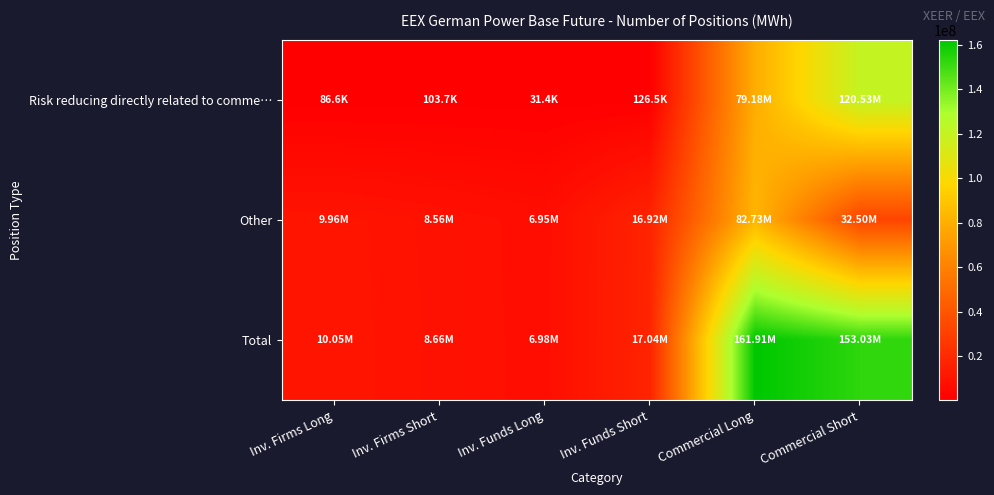

Between Inv. Firms Short and Inv. Funds Long, which series saw the biggest shift?

Total